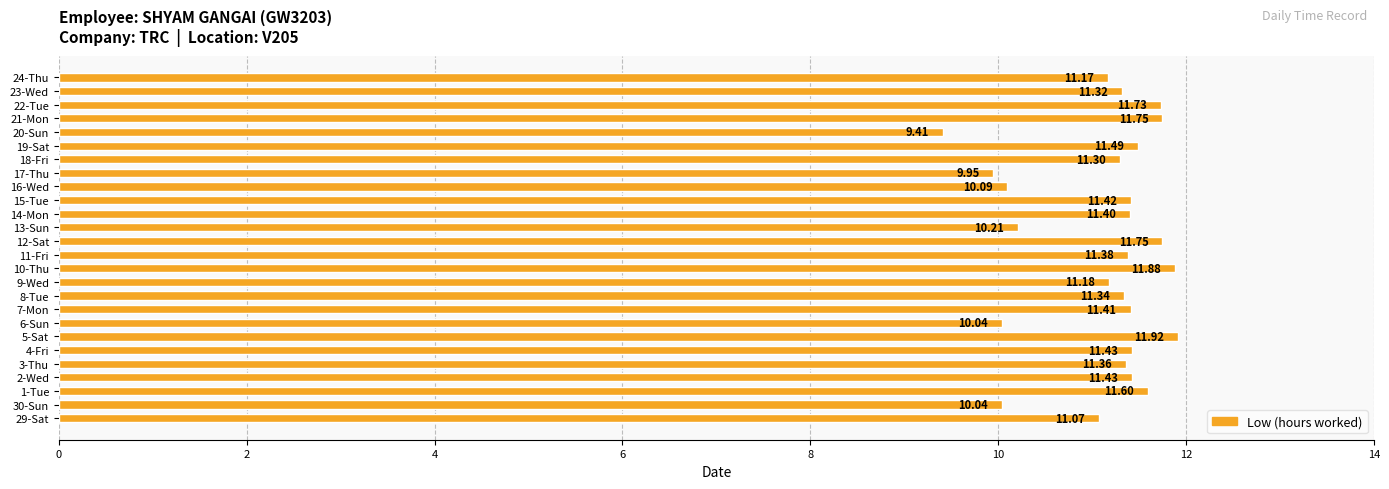

What is the ratio of the value at 4-Fri to the value at 14-Mon?

1.0